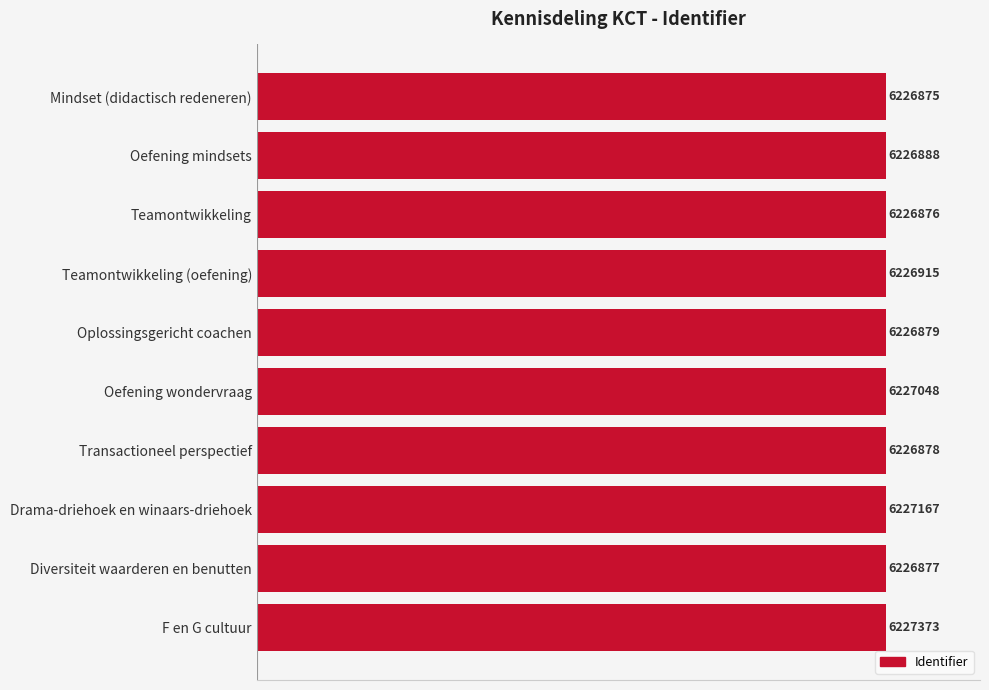

Does the chart contain any negative values?

No